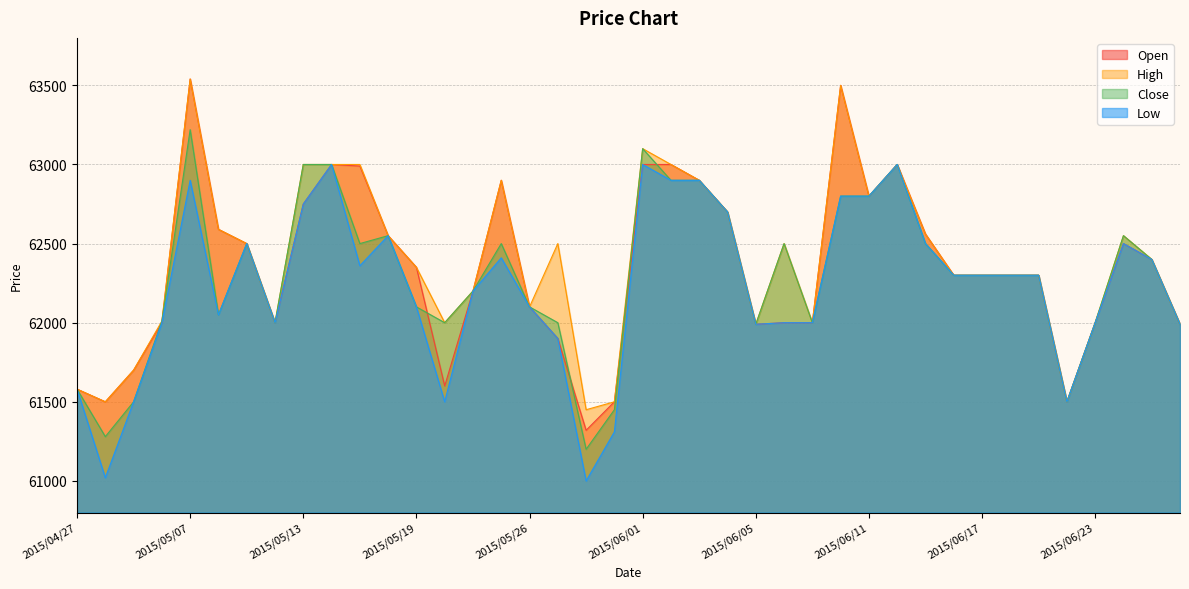

Is the value of High at 2015/06/01 greater than the value of Low at 2015/06/17?

Yes